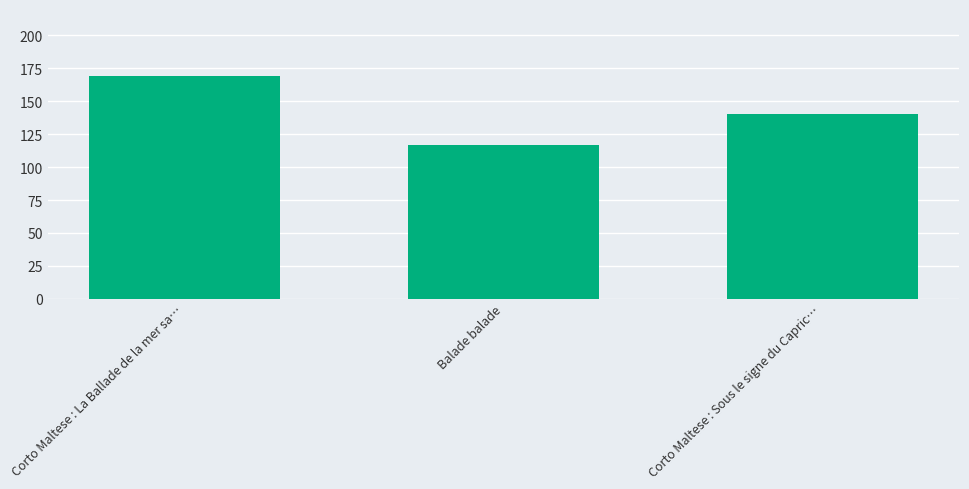

What is the label of the 3rd bar from the left?

Corto Maltese : Sous le signe du Capric…